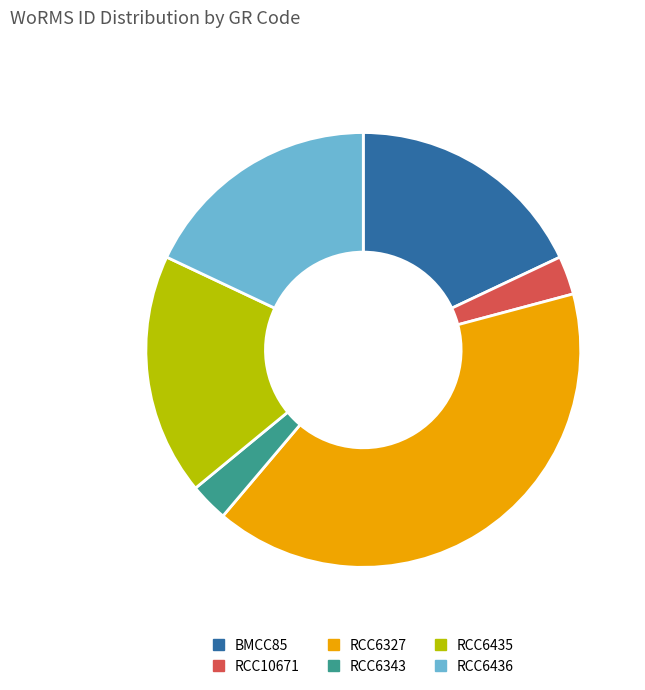

Do BMCC85 and RCC6435 together represent more than half of the pie?

No